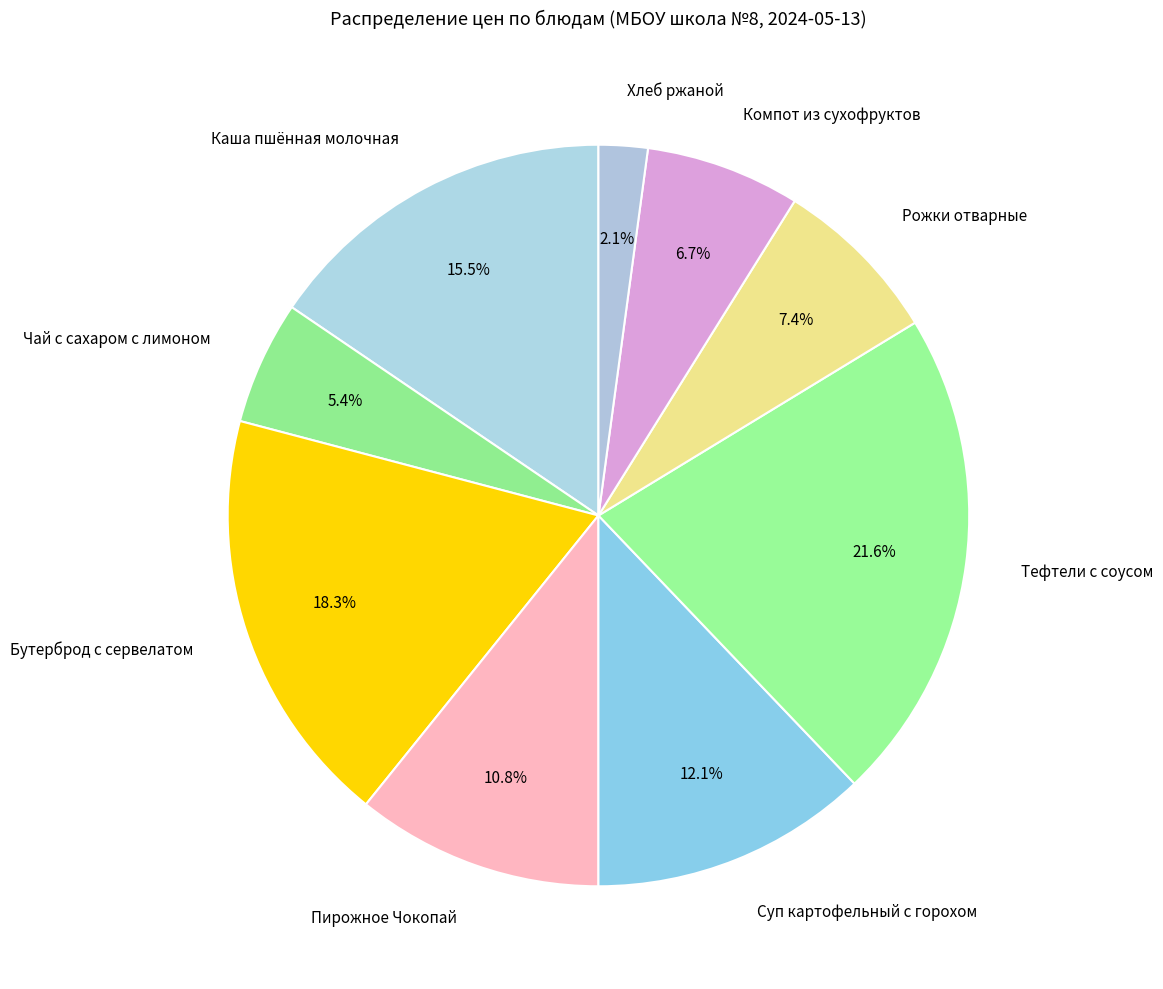

Is Компот из сухофруктов the majority of the pie?

No